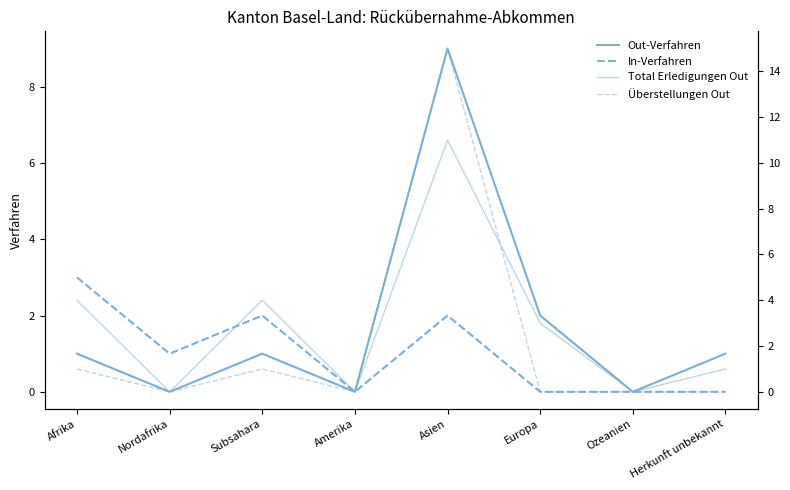

True or false: Out-Verfahren and In-Verfahren intersect in this chart.

False